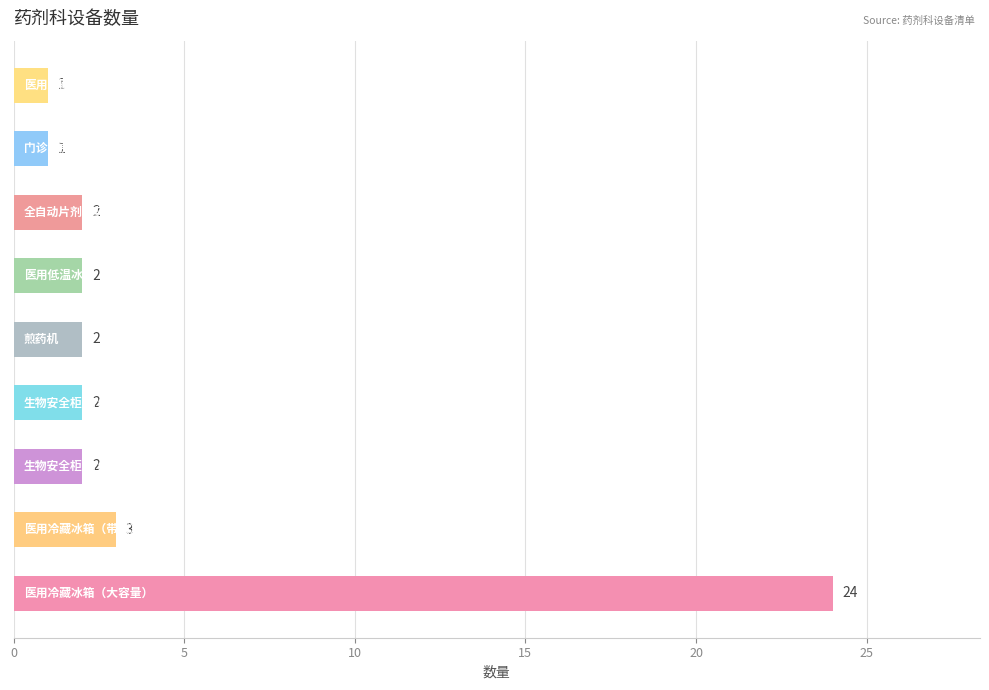

What is the difference between the second highest and second lowest values?

2